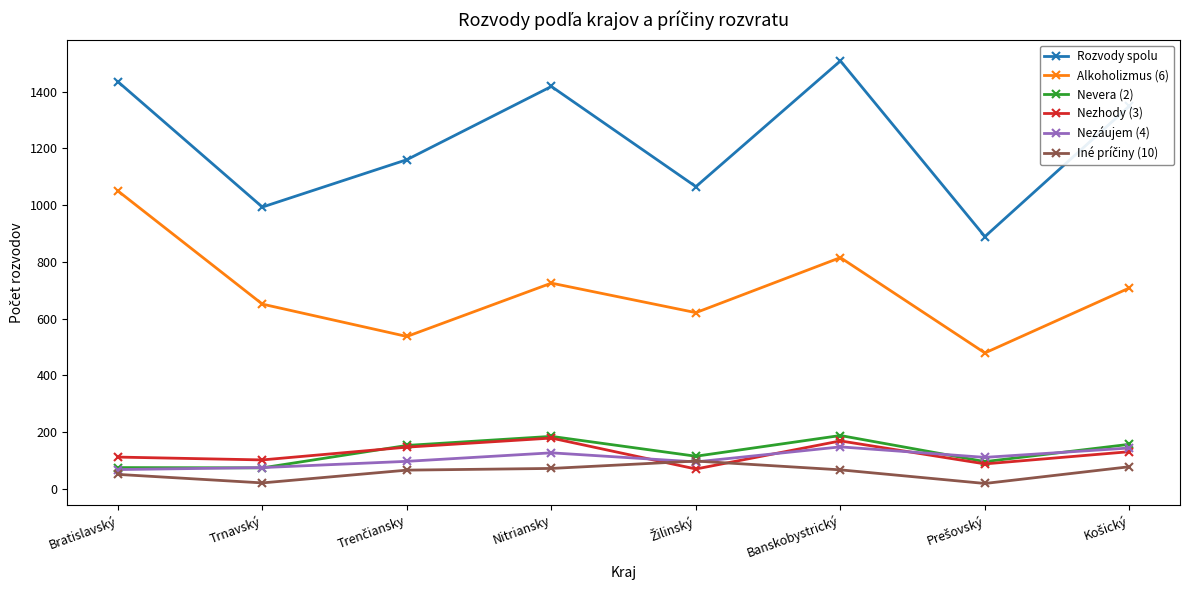

Which series has the largest range (max minus min)?

Rozvody spolu